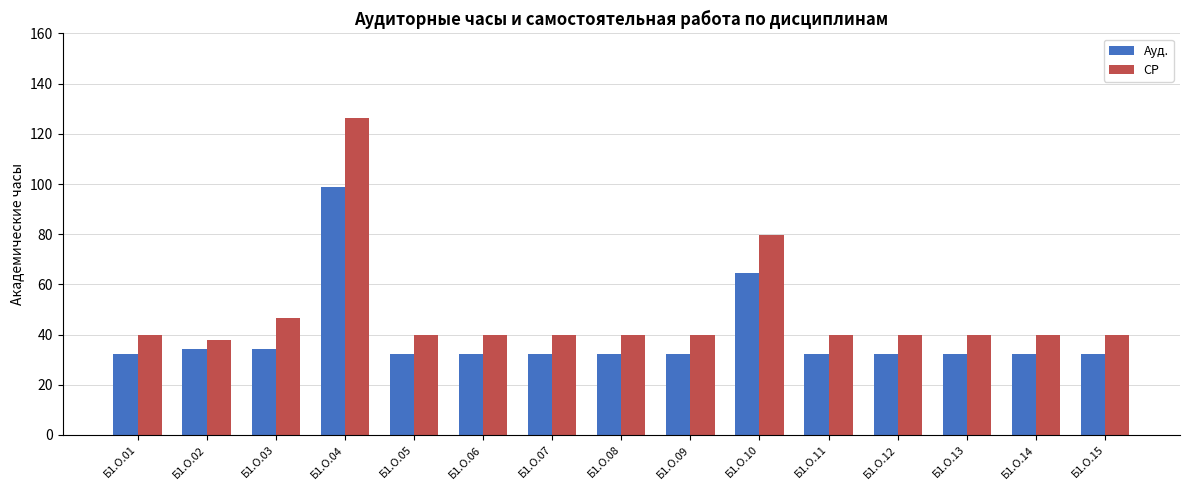

What is the minimum value for СР?

37.7